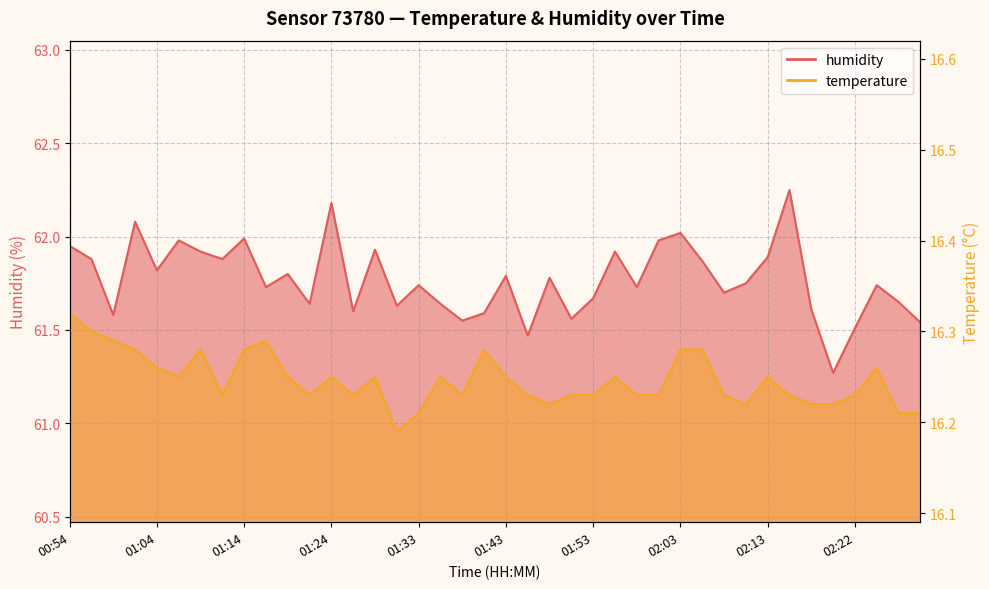

Is the value of temperature at 01:24 greater than the value of humidity at 01:26?

No